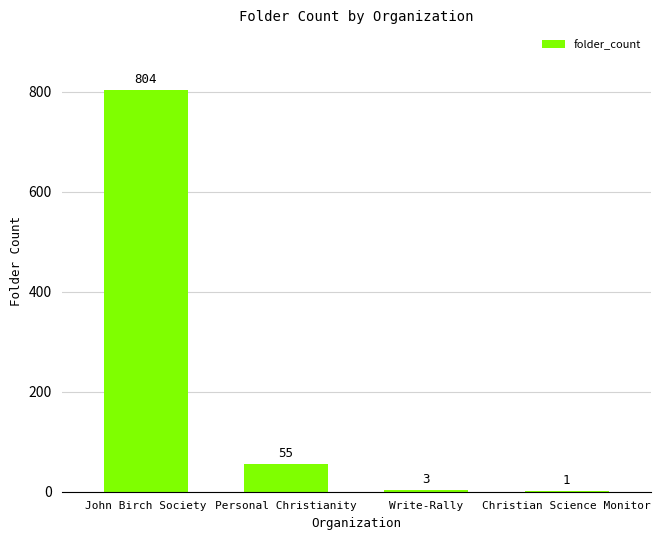

At which category does the chart reach its peak across all series?

John Birch Society